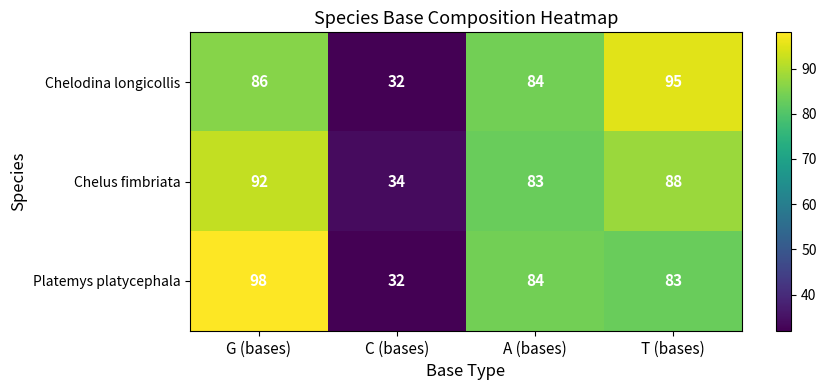

Where is Chelus fimbriata nearest to the value 63?

A (bases)